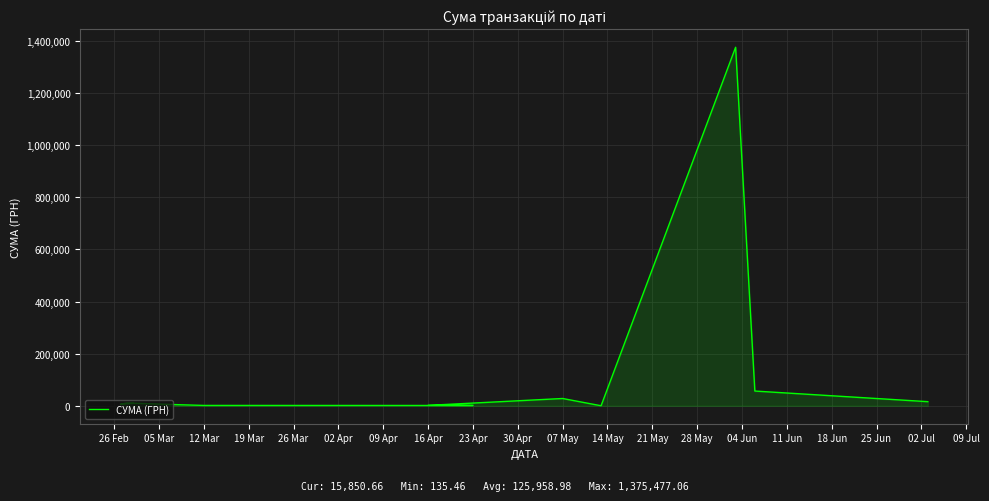

How many series are shown in this chart?

1